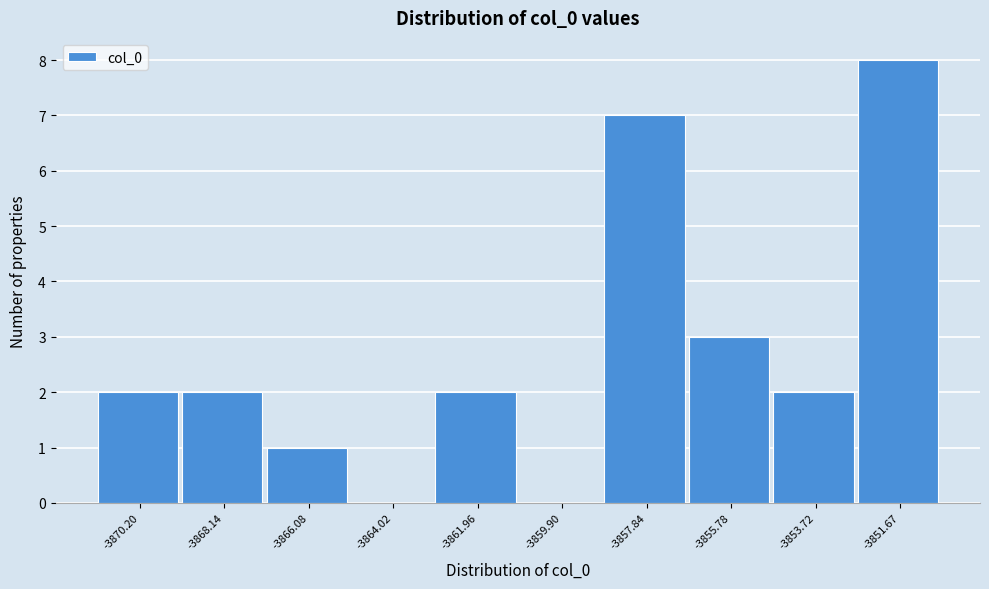

Reading left to right, transcribe this chart: for each bar, give the range it covers on the x-axis and its height. Neither the bar edges nor the heights are printed on the chart, so give them approximately, as read against the axes.

-3871.0 to -3869.0: 2
-3869.0 to -3867.0: 2
-3867.0 to -3865.0: 1
-3865.0 to -3863.0: 0
-3863.0 to -3861.0: 2
-3861.0 to -3859.0: 0
-3859.0 to -3857.0: 7
-3857.0 to -3855.0: 3
-3855.0 to -3852.5: 2
-3852.5 to -3850.5: 8